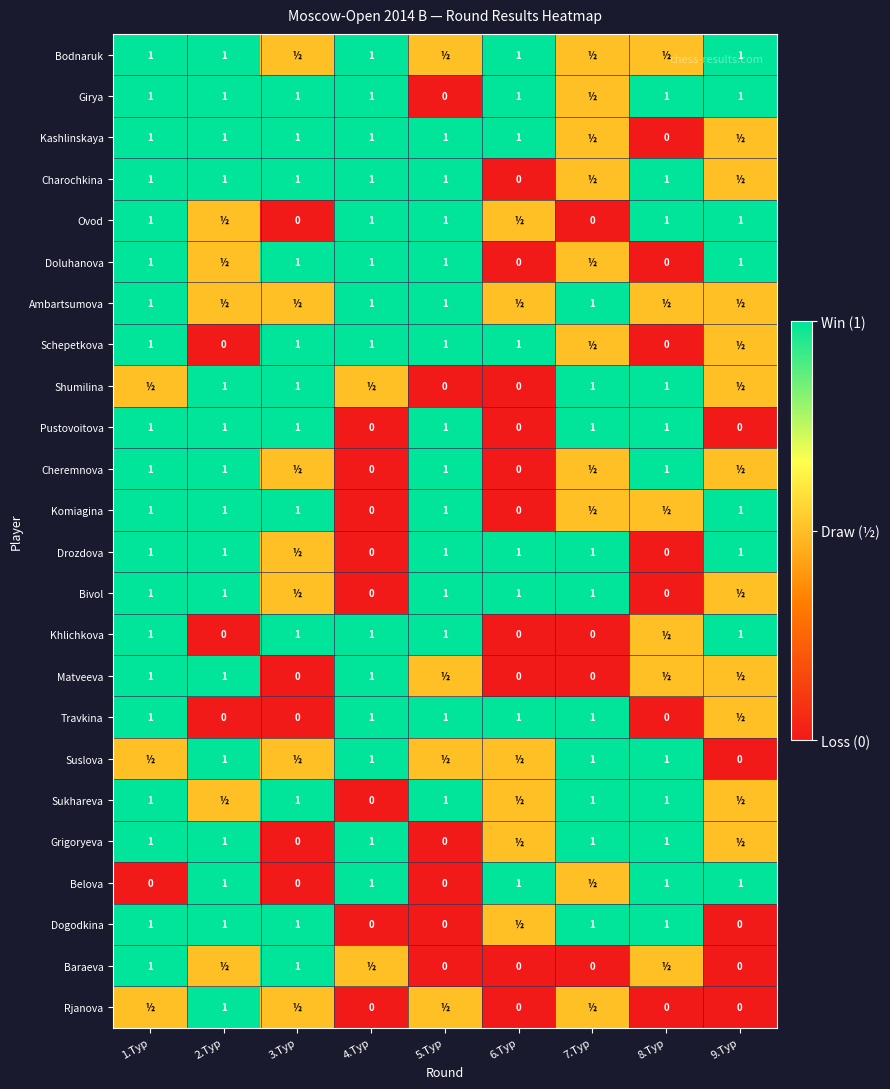

Count the number of categories in the chart.

9